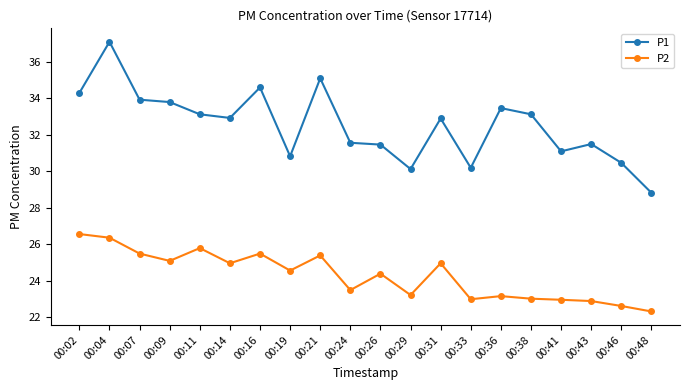

What is the difference between the highest and lowest values at 00:02?

7.7